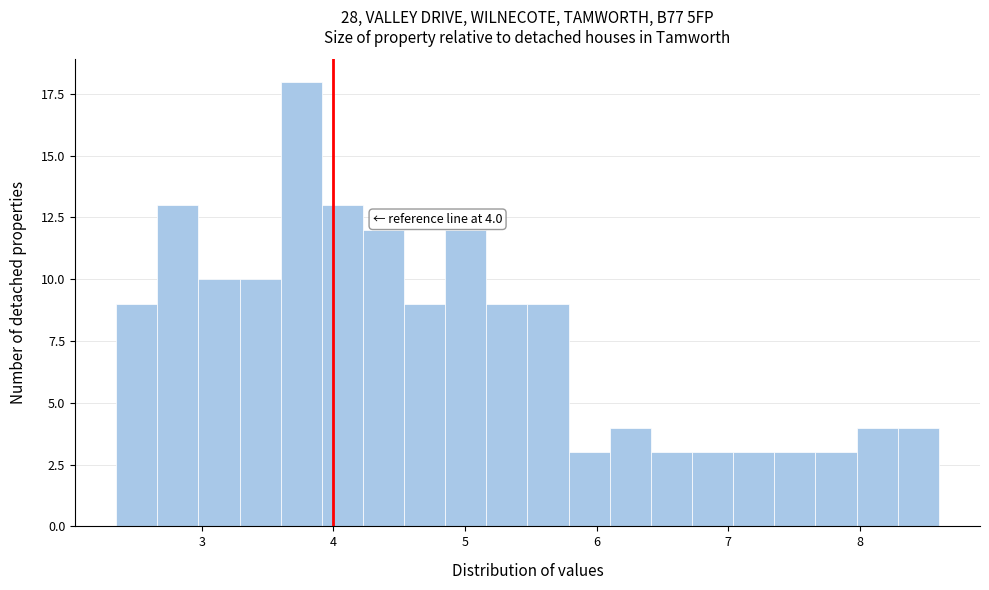

Read against the x-axis, roughly where is the centre of the tallest bar?

3.8